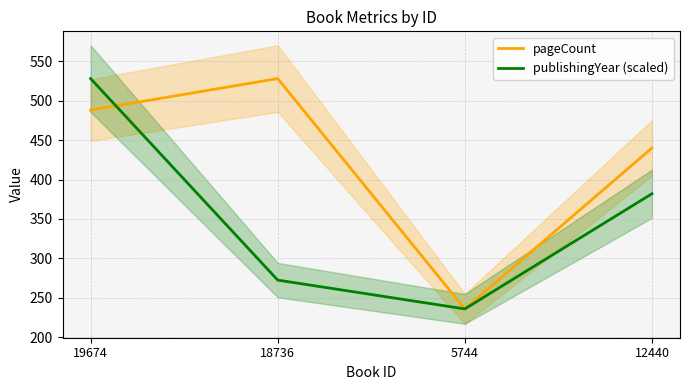

True or false: publishingYear (scaled) has more than 2 points higher than both neighbors.

False